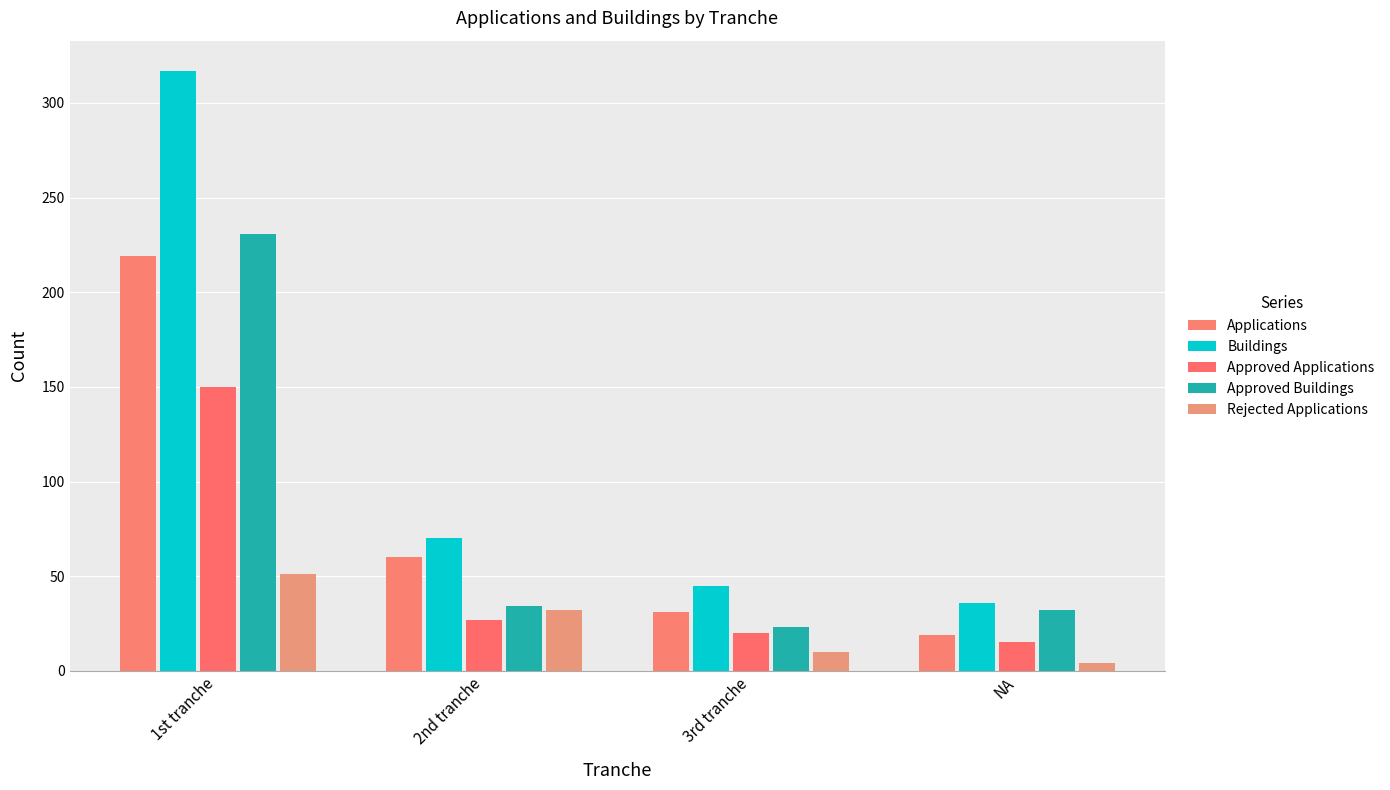

How many bars are there in each group?

5